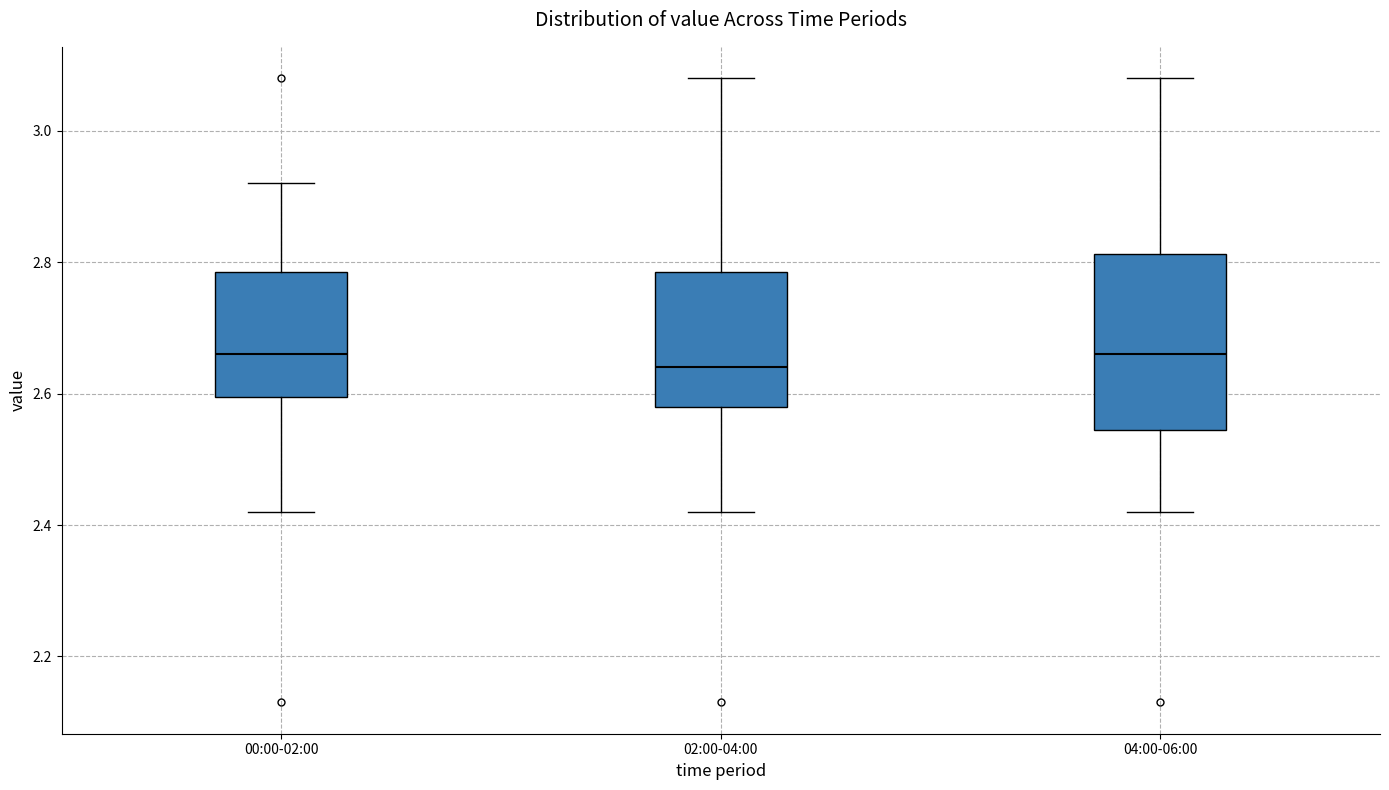

Reading left to right, transcribe this box plot: for each box, give where its median line is, the range the box spans, and where its two whiskers end, as read against the y-axis. The values are not printed on the chart, so give them approximately, as read against the axis.

00:00-02:00: median 2.66, box 2.60 to 2.78, whiskers 2.42 to 2.92
02:00-04:00: median 2.64, box 2.58 to 2.78, whiskers 2.42 to 3.08
04:00-06:00: median 2.66, box 2.54 to 2.82, whiskers 2.42 to 3.08